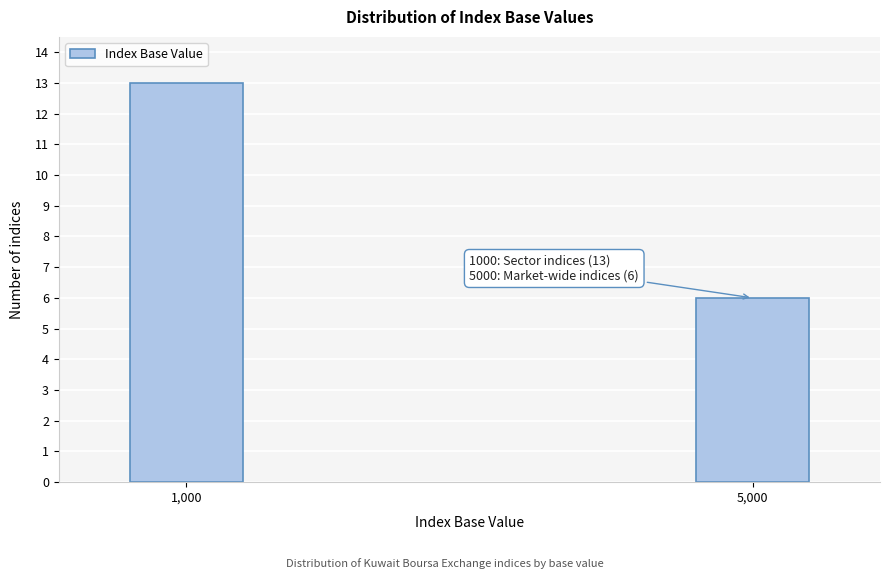

Reading right to left, list all the values displayed in this chart.

6	13